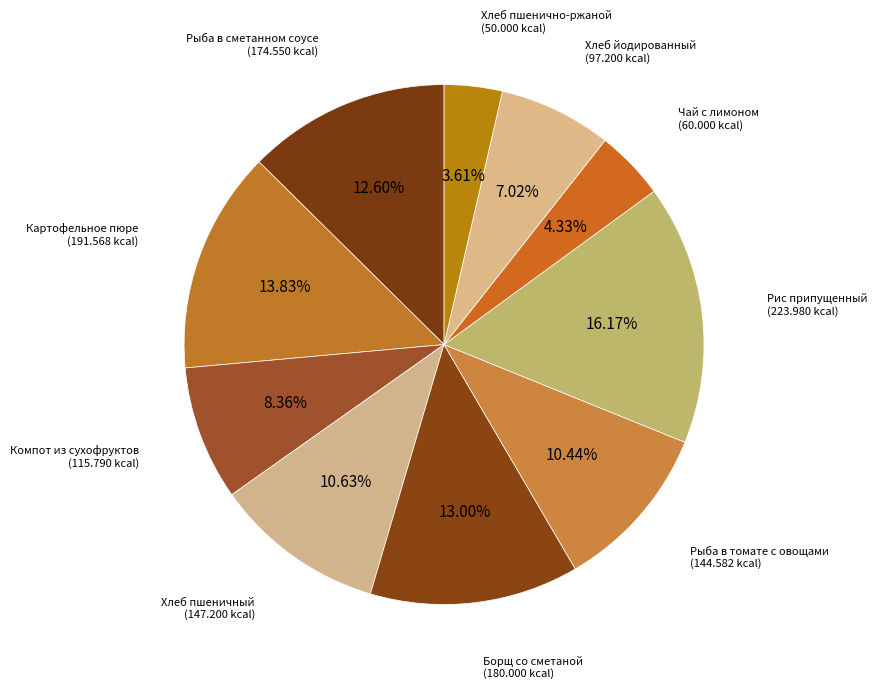

How many slices are in this pie chart?

10